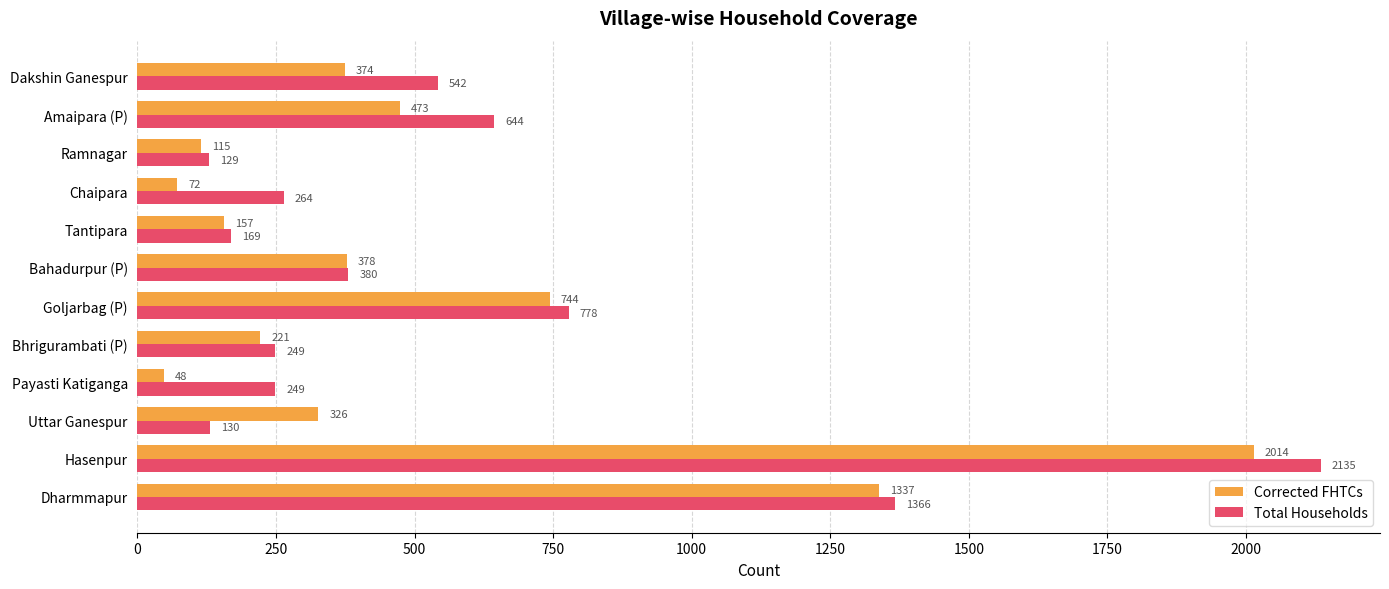

What is the greatest value displayed?

2135